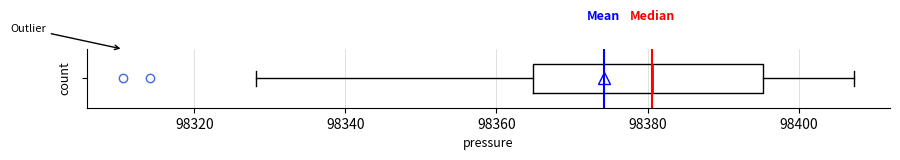

Where does the right whisker of the box end on the x-axis? The values are not printed on the chart, so give them approximately, as read against the axis.

98408